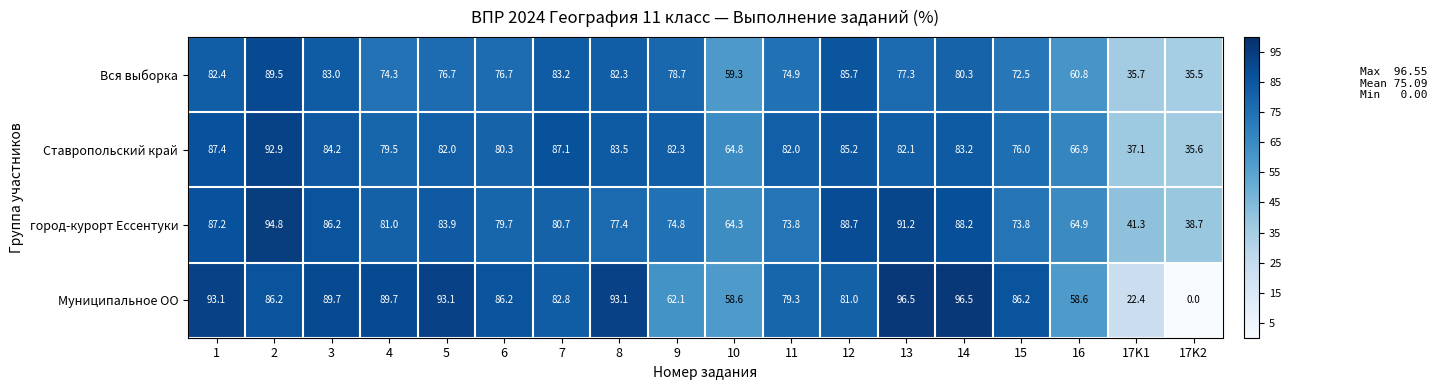

Is it true that Муниципальное ОО equals 30.5 at 10?

False